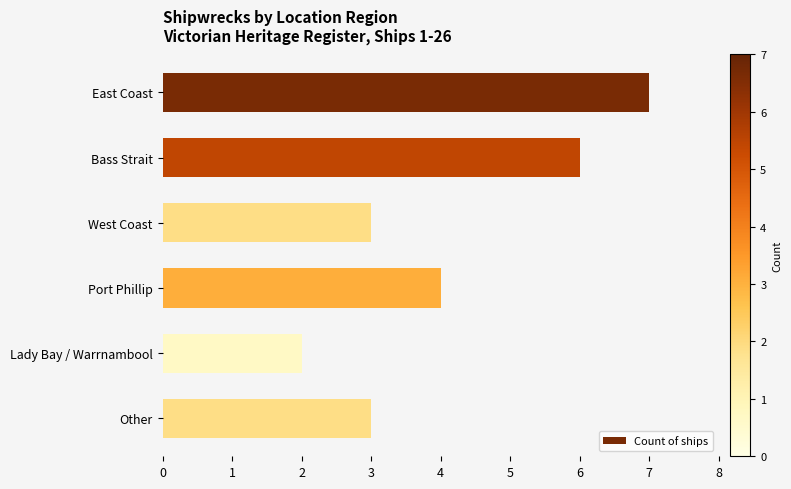

What is the sum of the values at West Coast and Lady Bay / Warrnambool?

5